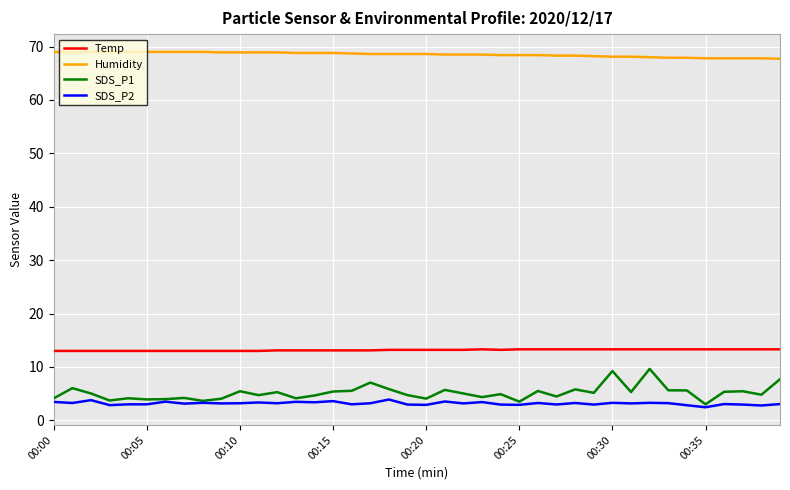

What is the lowest value of the SDS_P2 series?

2.5